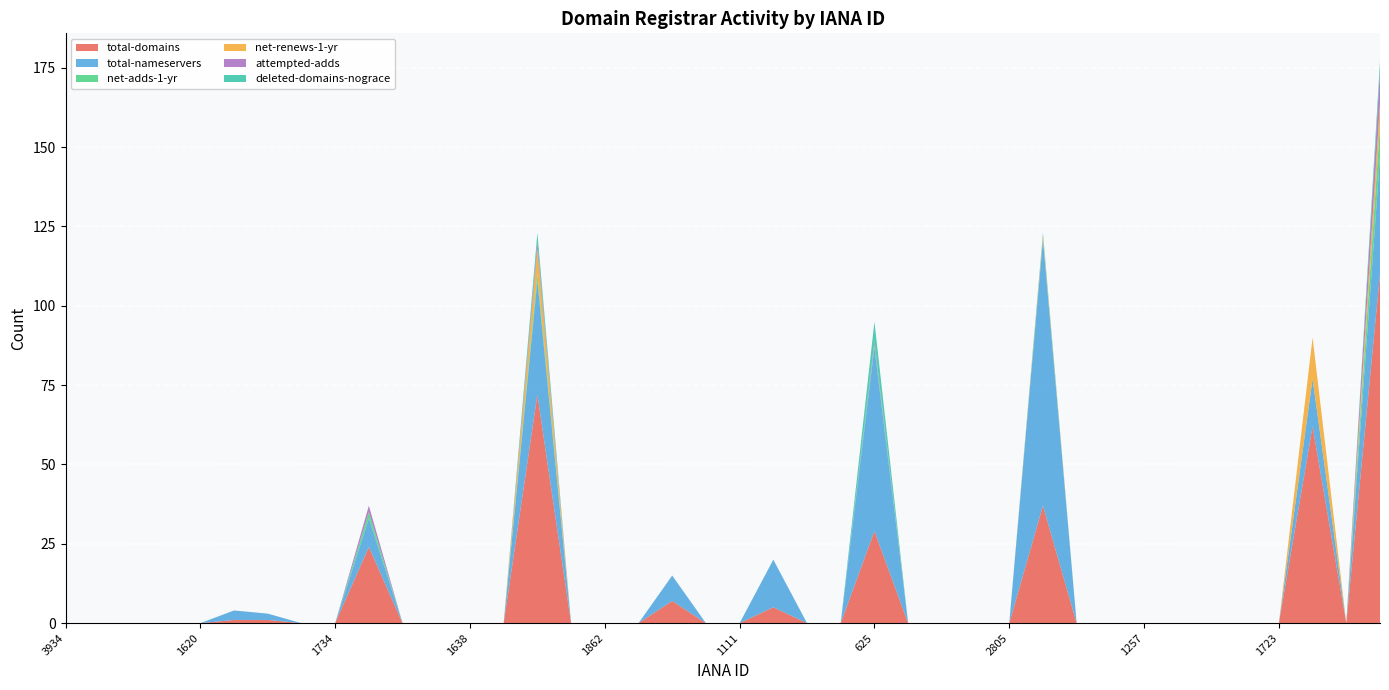

Reading left to right, extract all data points from this chart.

total-domains: 0	0	0	0	0	1	1	0	0	24	0	0	0	0	72	0	0	0	7	0	0	5	0	0	29	0	0	0	0	37	0	0	0	0	0	0	0	62	0	110
total-nameservers: 0	0	0	0	0	3	2	0	0	9	0	0	0	0	36	0	0	0	8	0	0	15	0	0	58	0	0	0	0	84	0	0	0	0	0	0	0	15	0	37
net-adds-1-yr: 0	0	0	0	0	0	0	0	0	2	0	0	0	0	2	0	0	0	0	0	0	0	0	0	1	0	0	0	0	0	0	0	0	0	0	0	0	0	0	10
net-renews-1-yr: 0	0	0	0	0	0	0	0	0	0	0	0	0	0	8	0	0	0	0	0	0	0	0	0	0	0	0	0	0	1	0	0	0	0	0	0	0	13	0	7
attempted-adds: 0	0	0	0	0	0	0	0	0	2	0	0	0	0	2	0	0	0	0	0	0	0	0	0	1	0	0	0	0	0	0	0	0	0	0	0	0	0	0	10
deleted-domains-nograce: 0	0	0	0	0	0	0	0	0	0	0	0	0	0	3	0	0	0	0	0	0	0	0	0	6	0	0	0	0	1	0	0	0	0	0	0	0	0	0	3